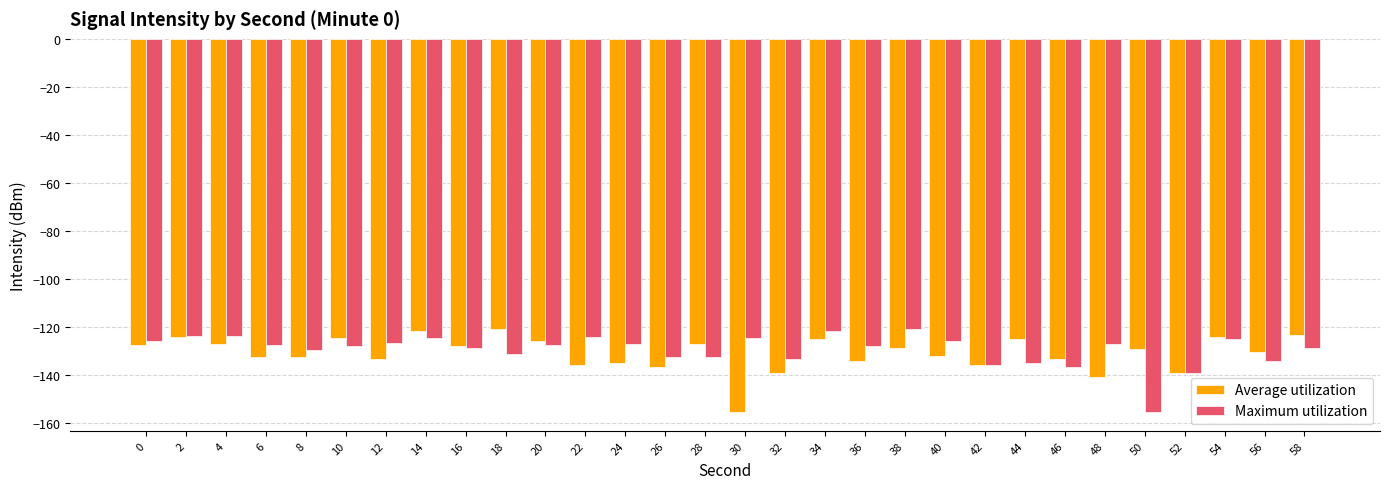

How many bars are there in each group?

2